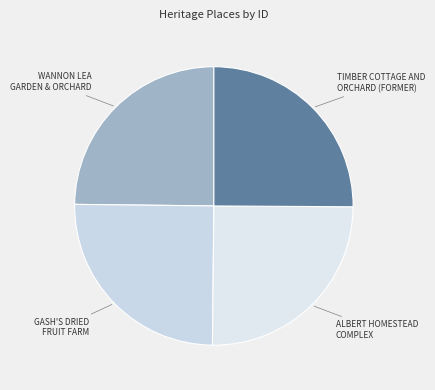

How many segments does this pie chart have?

4